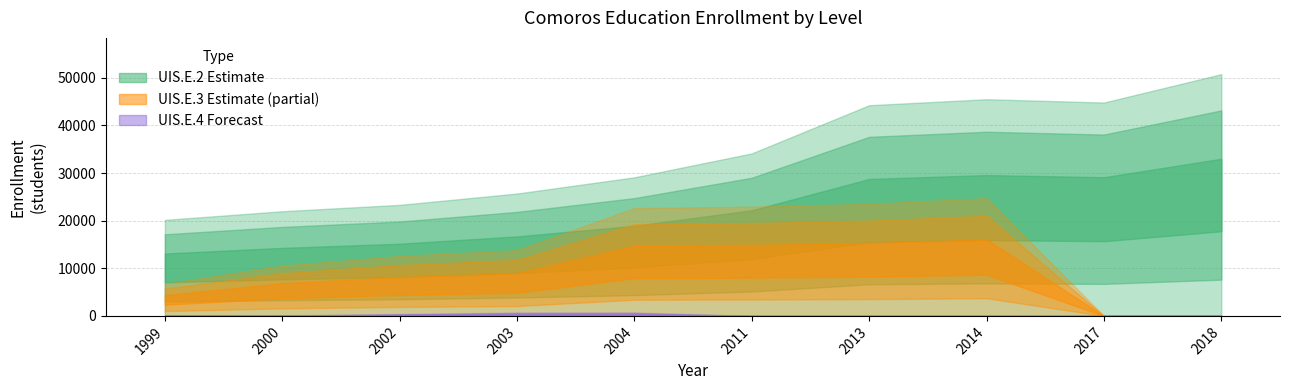

Does the chart have visible grid lines?

Yes